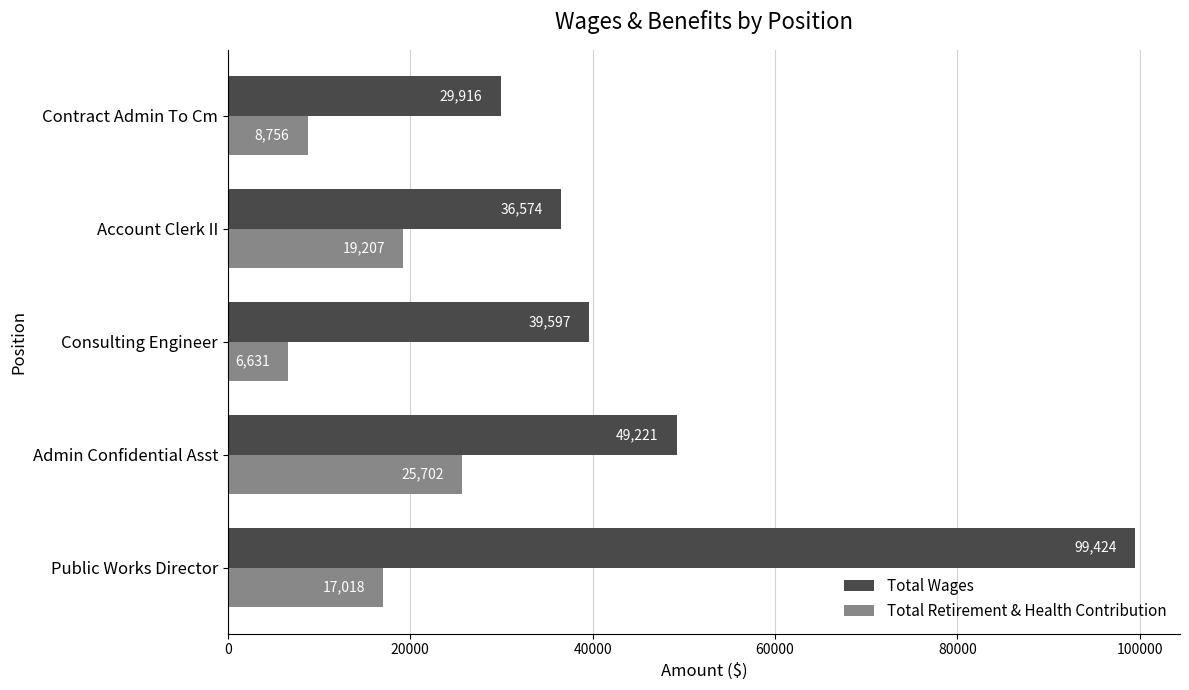

How many distinct data groups are displayed?

2